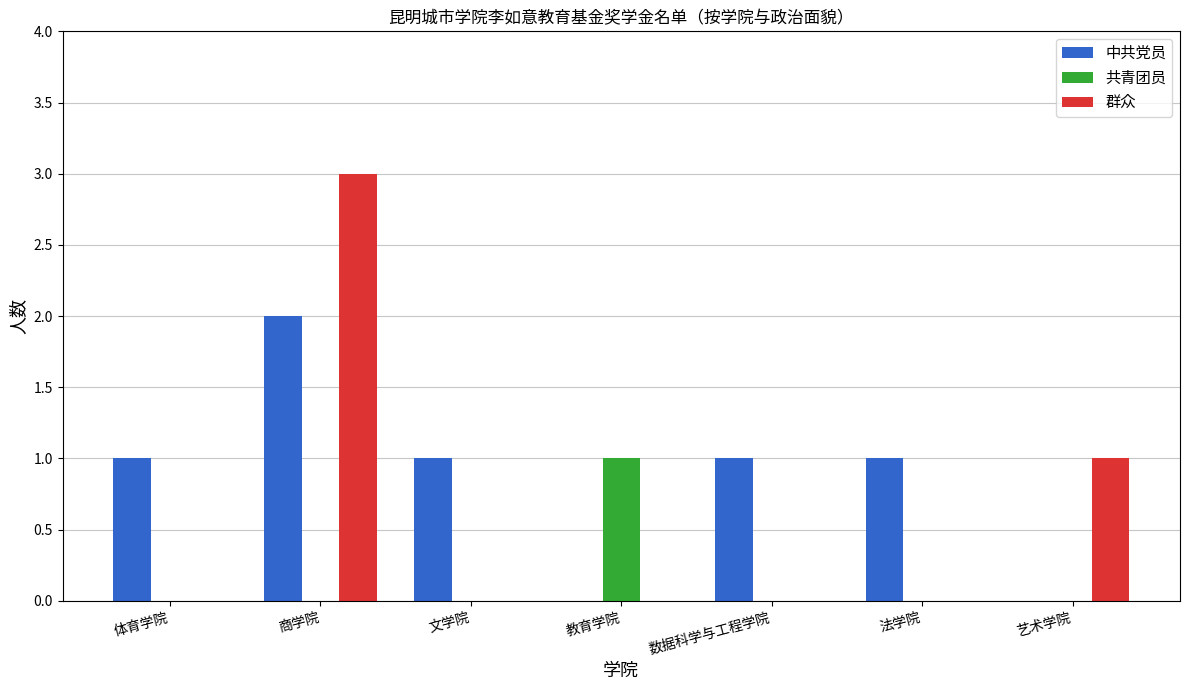

Is the value of 群众 at 商学院 greater than the value of 共青团员 at 文学院?

Yes